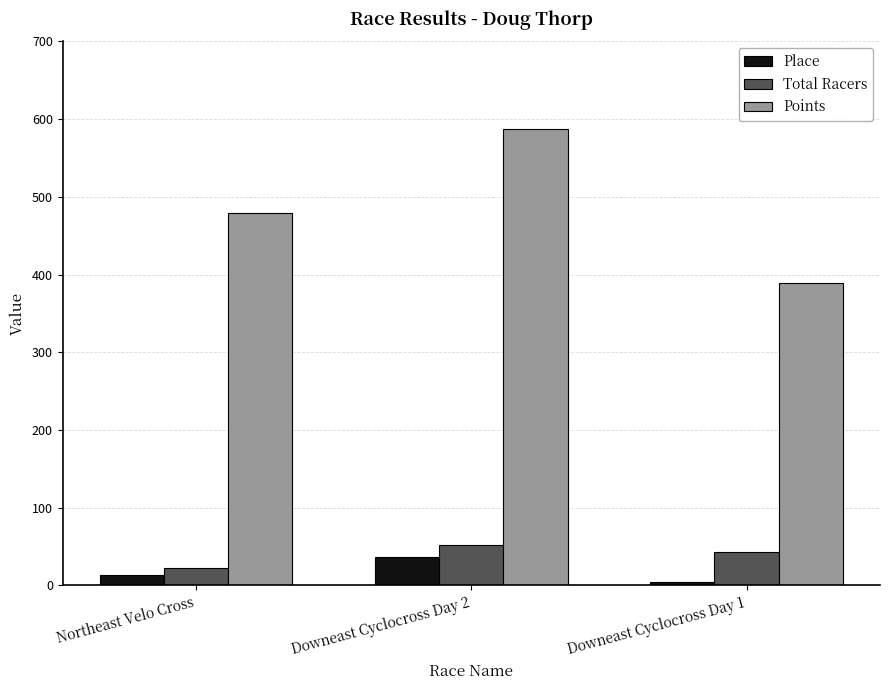

What is the value of the Total Racers bar at the 2nd from the left?

52.0